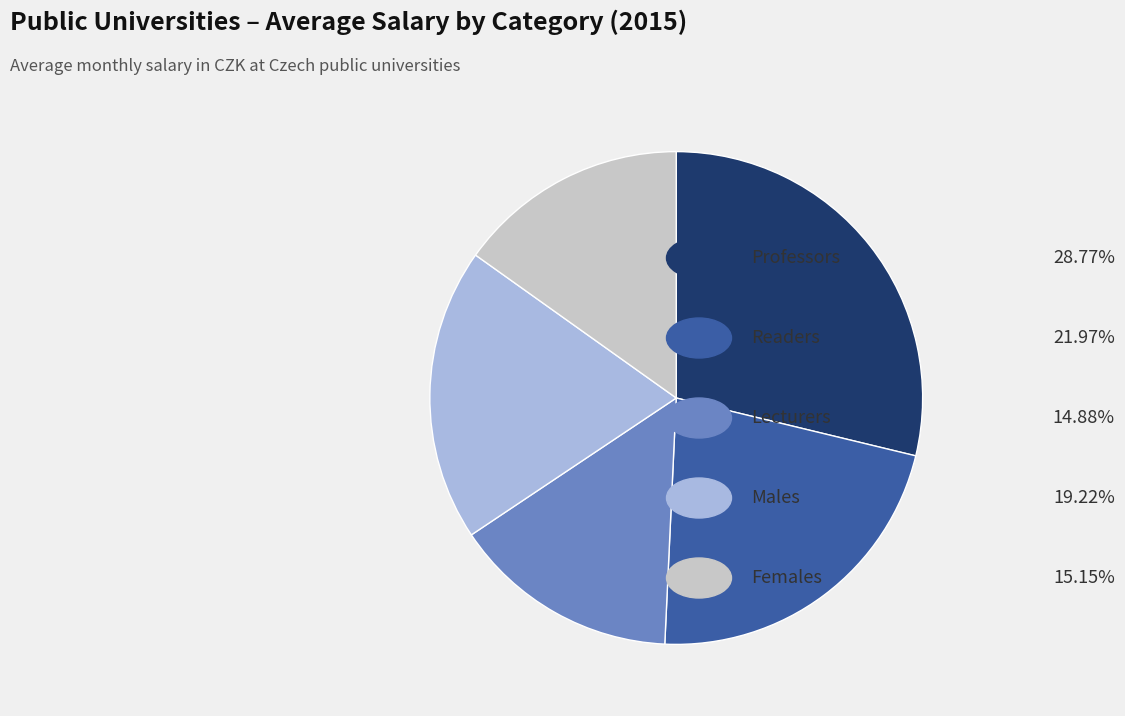

Does any single category account for the majority?

No